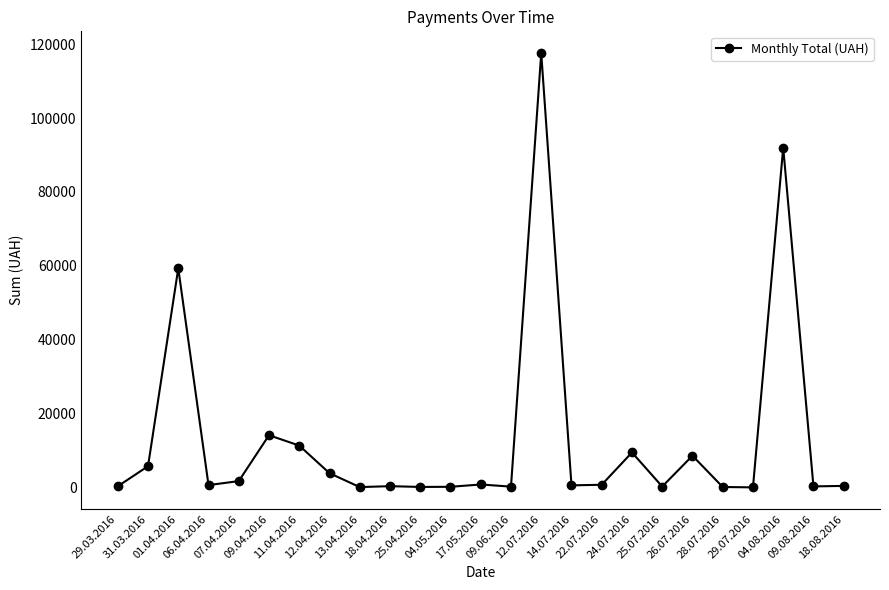

What is the label of the 17th point from the left?

22.07.2016